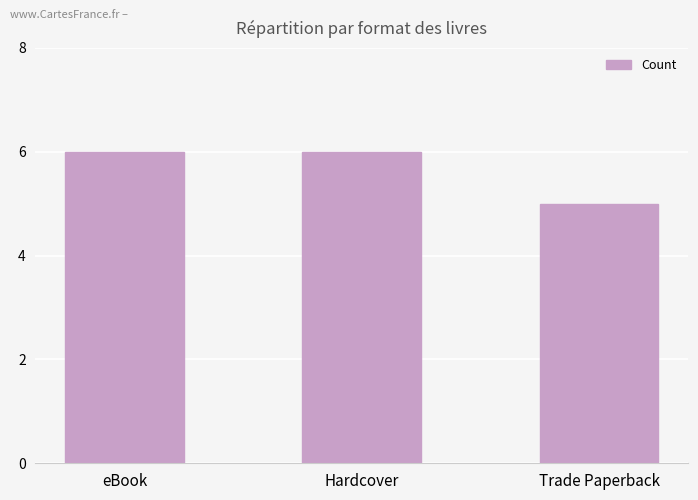

Are the bars grouped side by side (vs. stacked)?

No